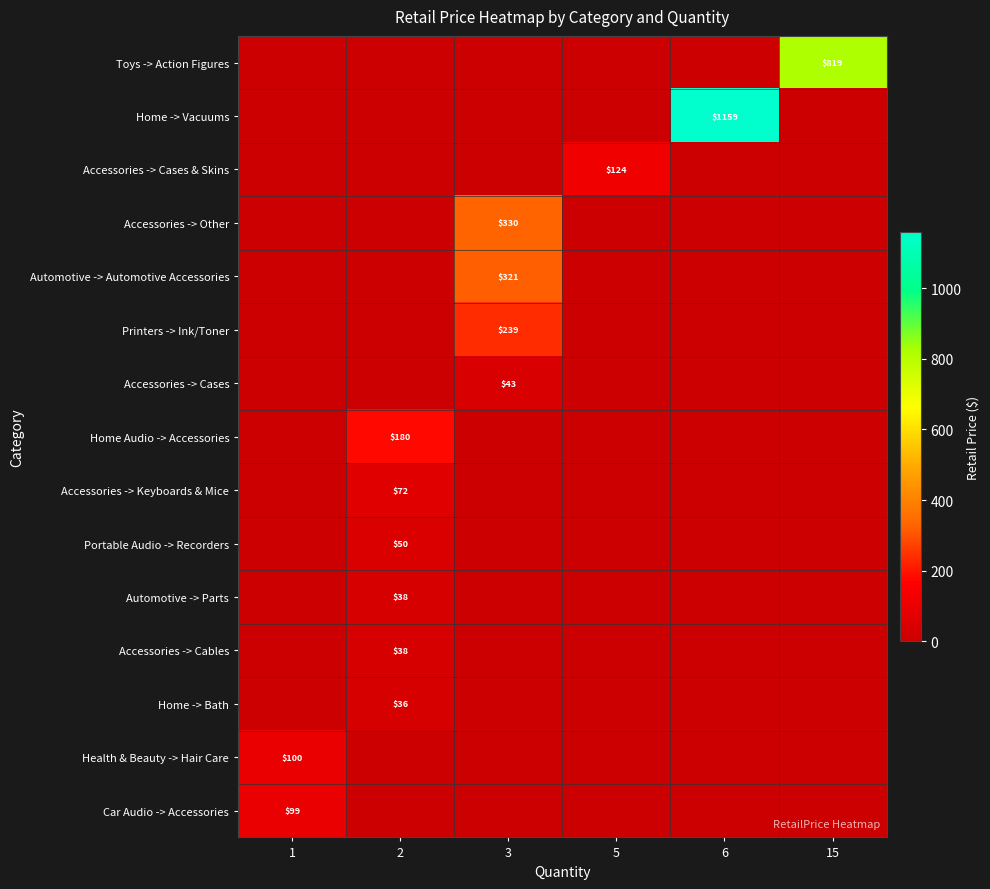

Is it true that row_6 equals 42.7 at 3?

True